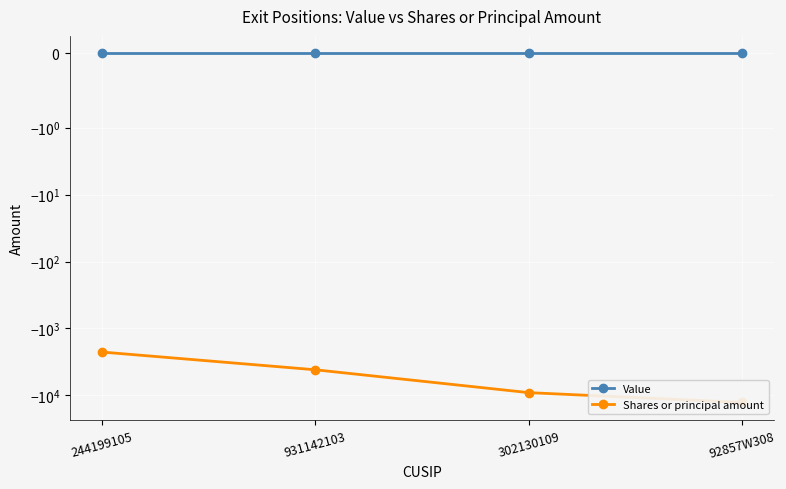

At which label is Value closest to 0?

244199105